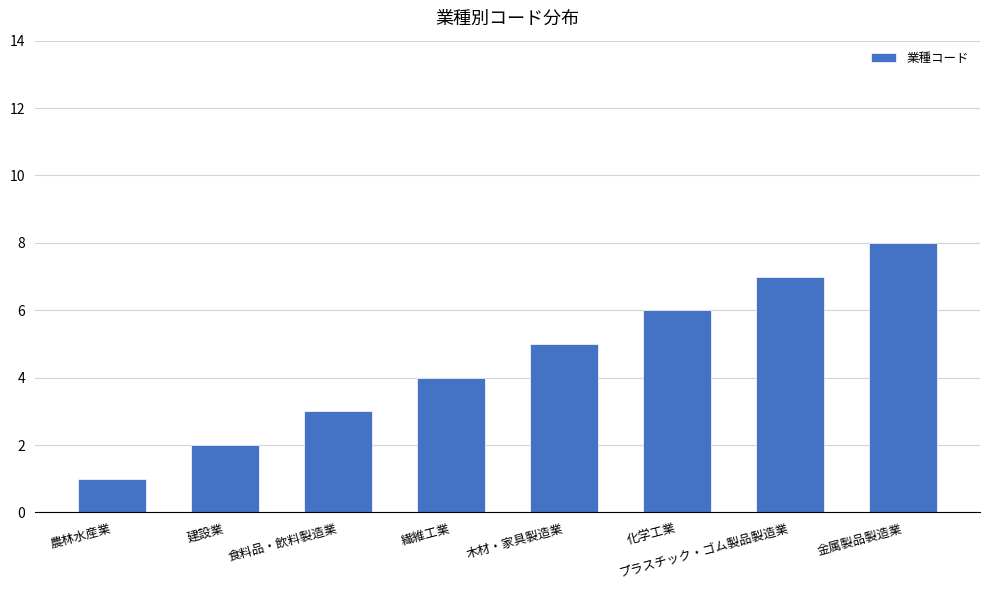

What is the label of the 5th bar from the right?

繊維工業